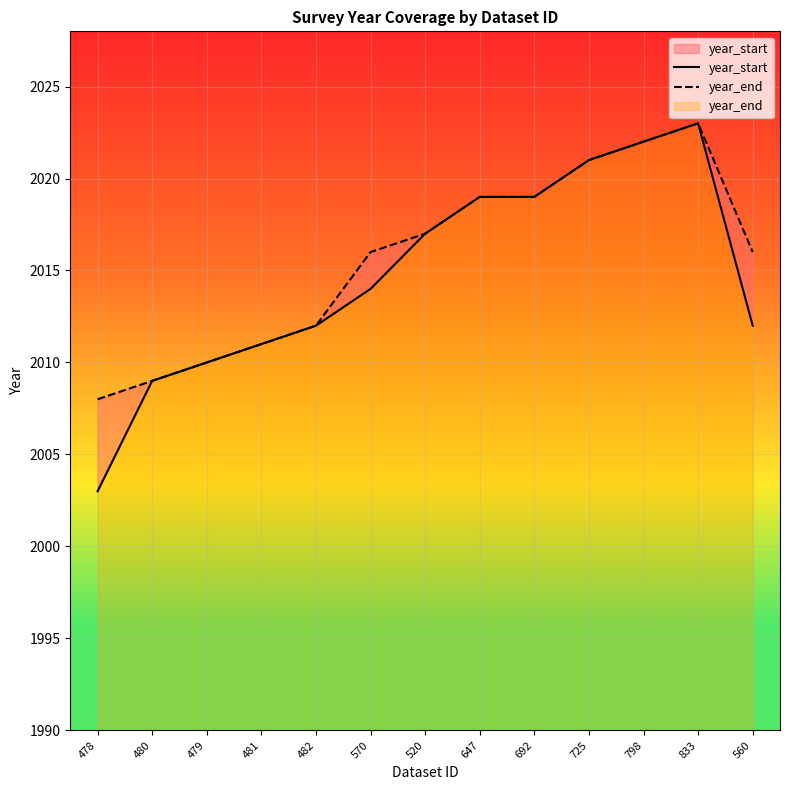

In year_end, how many points are higher than both neighbors (excluding endpoints)?

1